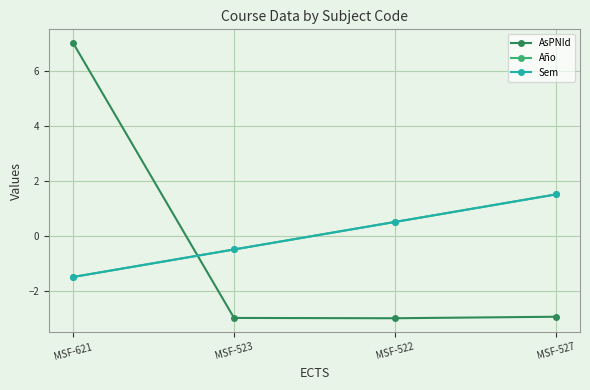

Does the chart have visible grid lines?

Yes